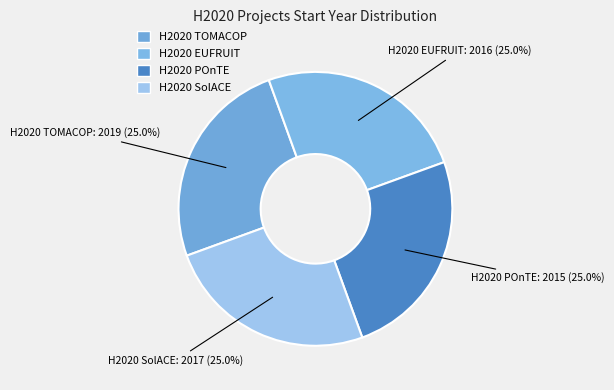

What percentage do H2020 TOMACOP and H2020 SolACE together represent?

50.0%